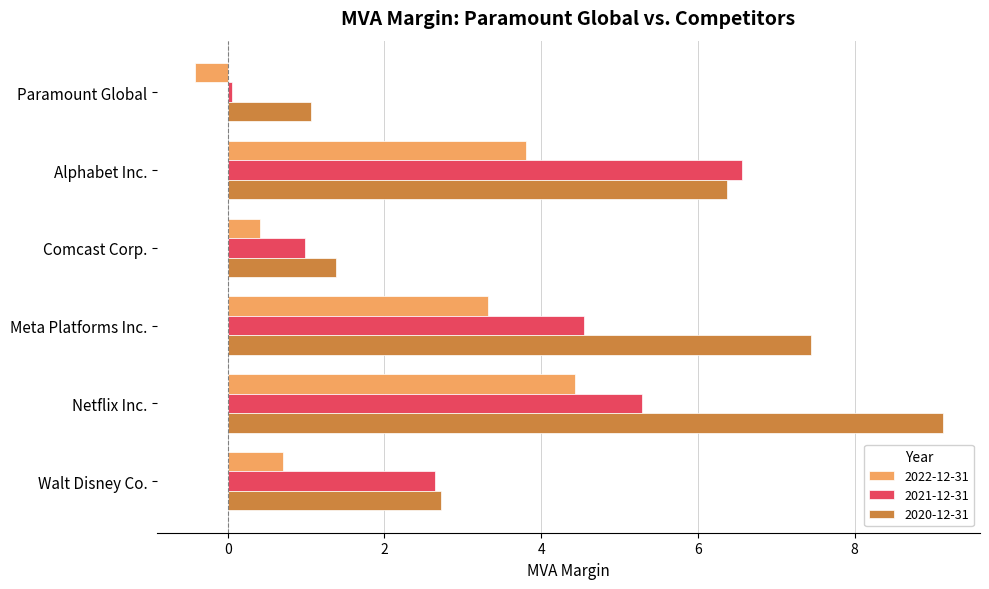

At which label does 2022-12-31 reach its peak?

Netflix Inc.